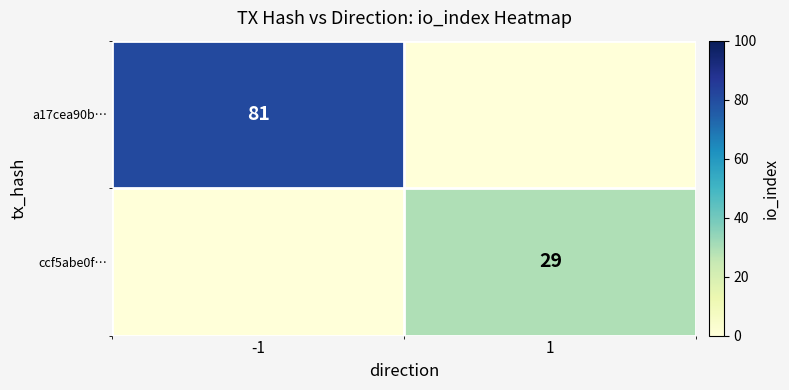

Between 1 and -1, which is larger?

-1